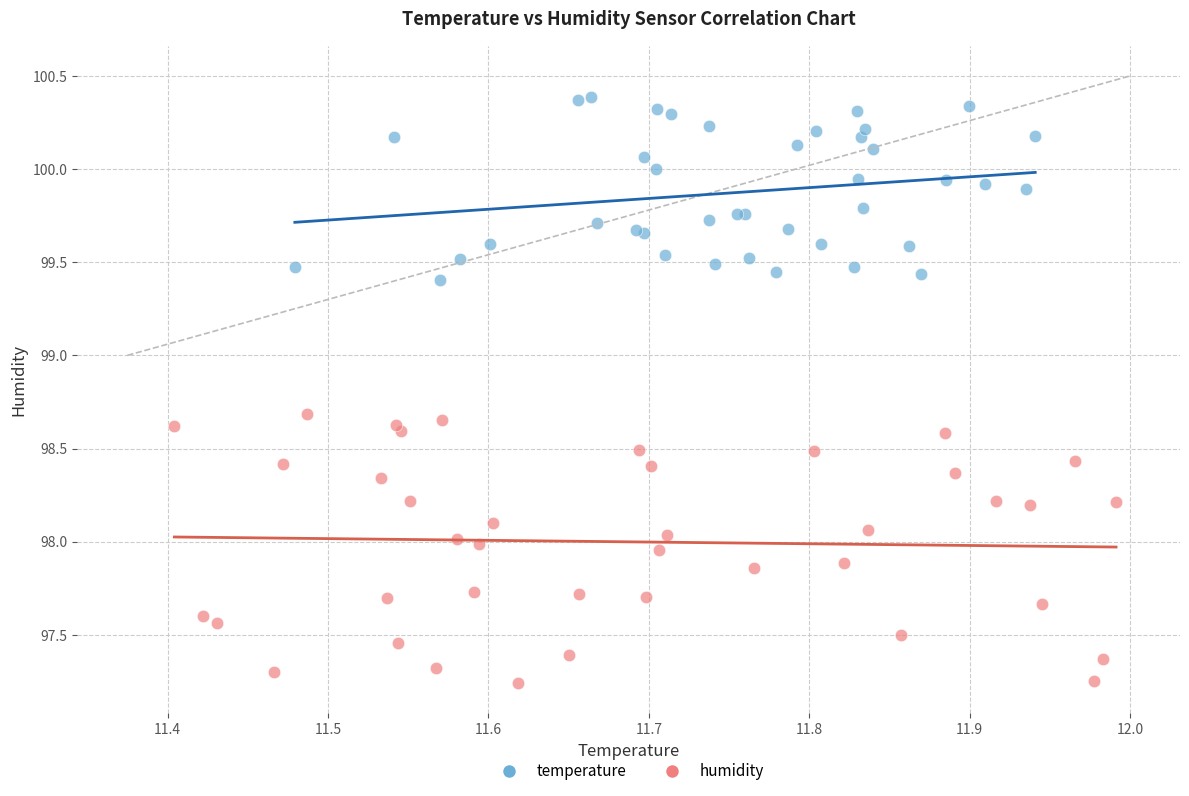

Which series contains the highest Y value?

temperature